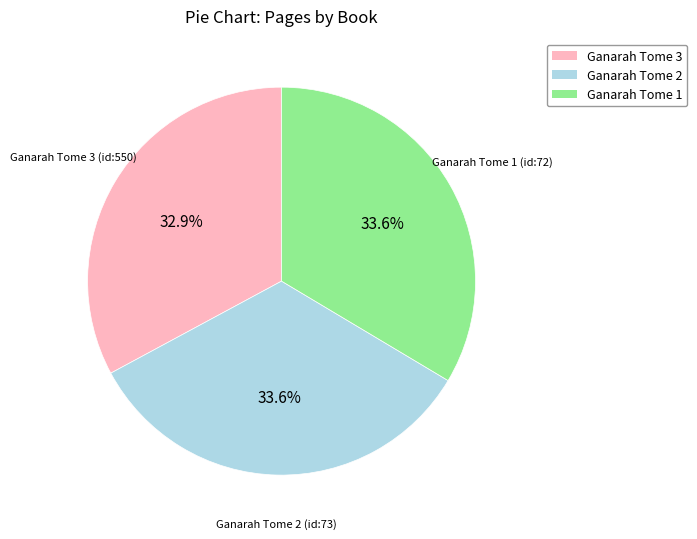

Is there a majority slice in this chart?

No